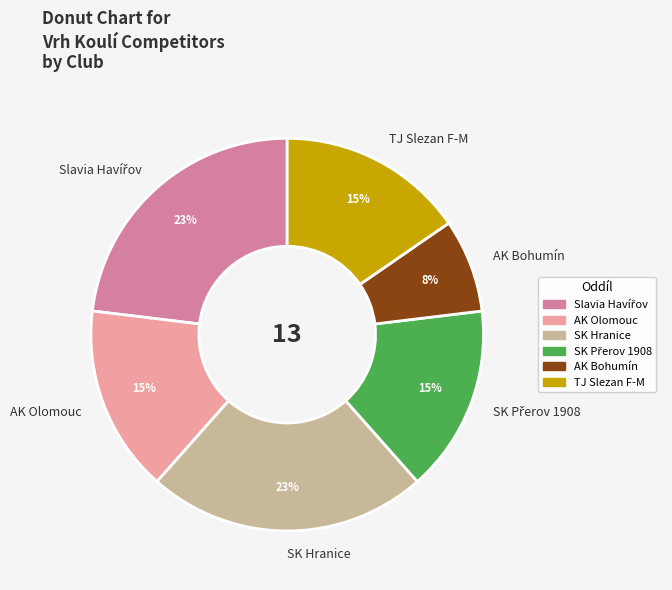

Approximately how many times larger is the value at AK Olomouc compared to TJ Slezan F-M?

1.0